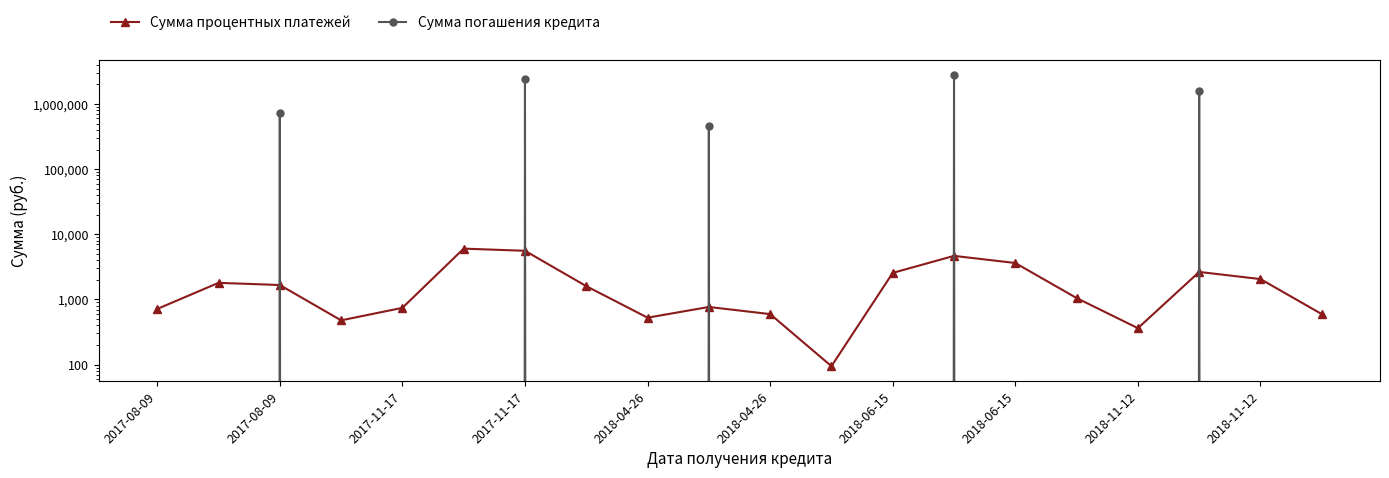

The Сумма погашения кредита series shows 0.0 at 2017-08-09. True or false?

True